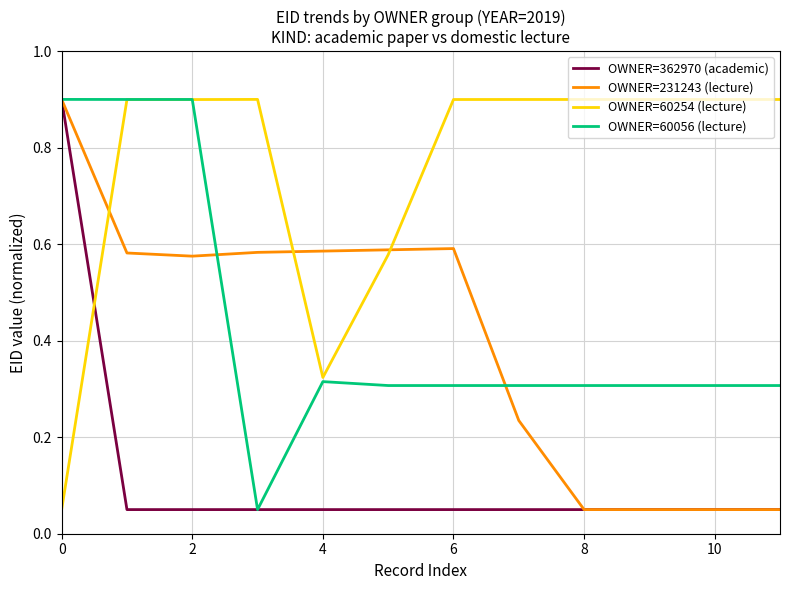

Which series has the largest total across all categories?

OWNER=60254 (lecture)